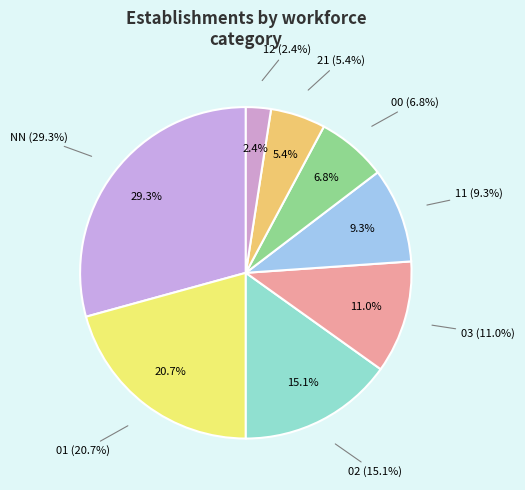

What percentage do 03 and 01 together represent?

31.7%